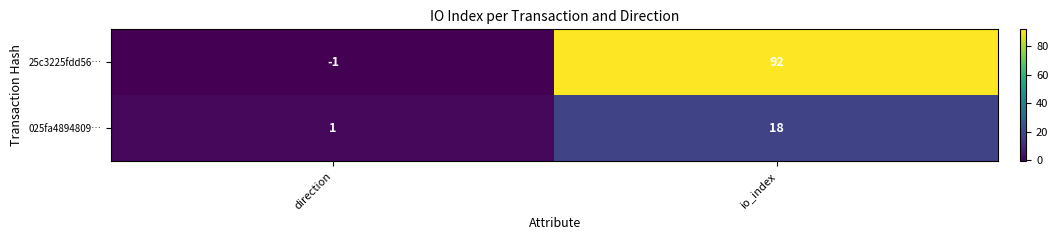

Which label corresponds to the largest value in the chart?

io_index